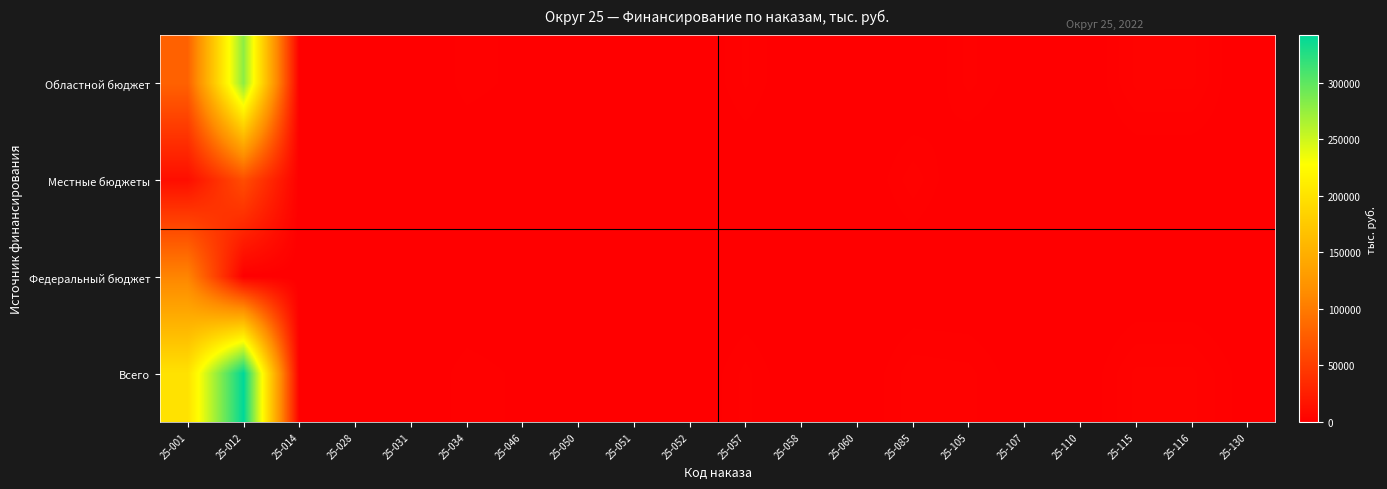

At how many categories does at least one series exceed 145858?

2